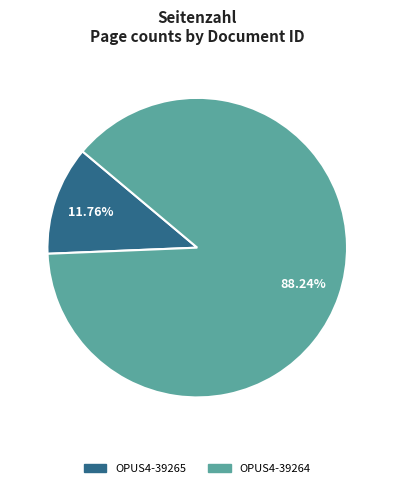

How many segments does this pie chart have?

2